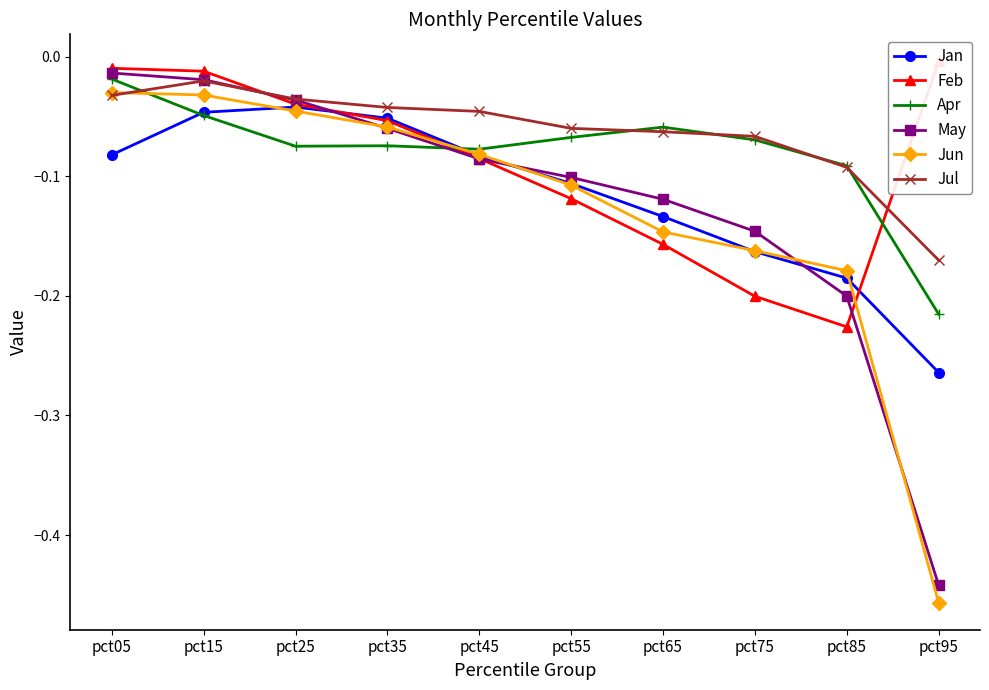

How many distinct data groups are displayed?

6